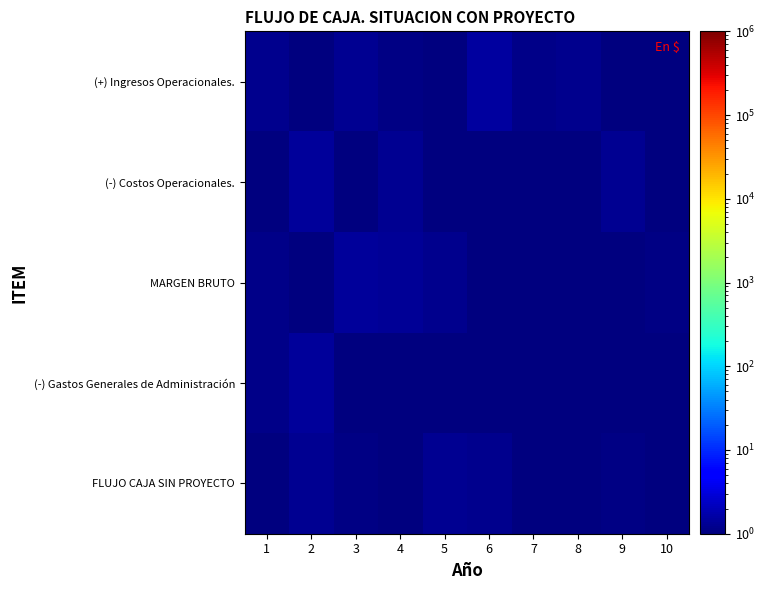

Rank the series by their maximum value, from highest to lowest.

(+) Ingresos Operacionales., MARGEN BRUTO, (-) Gastos Generales de Administración, (-) Costos Operacionales., FLUJO CAJA SIN PROYECTO